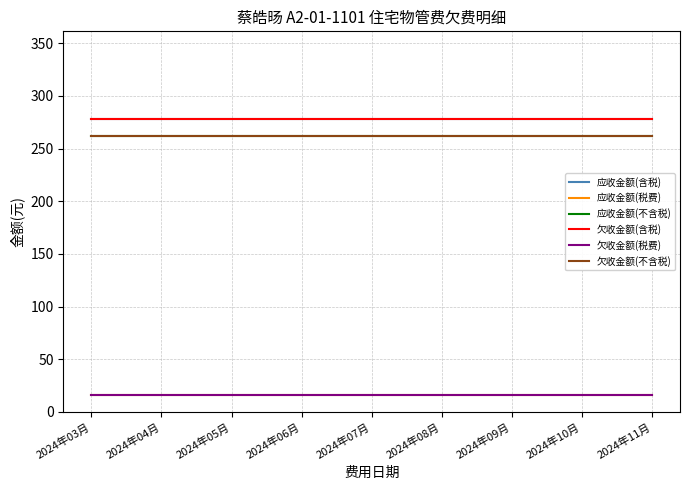

Is this an area chart (filled region under the line)?

No